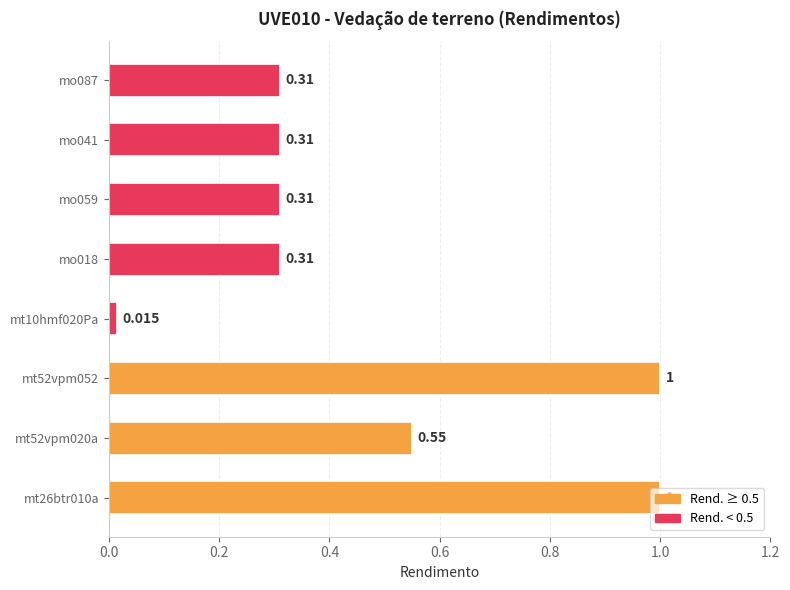

What is the sum of all values?

3.8